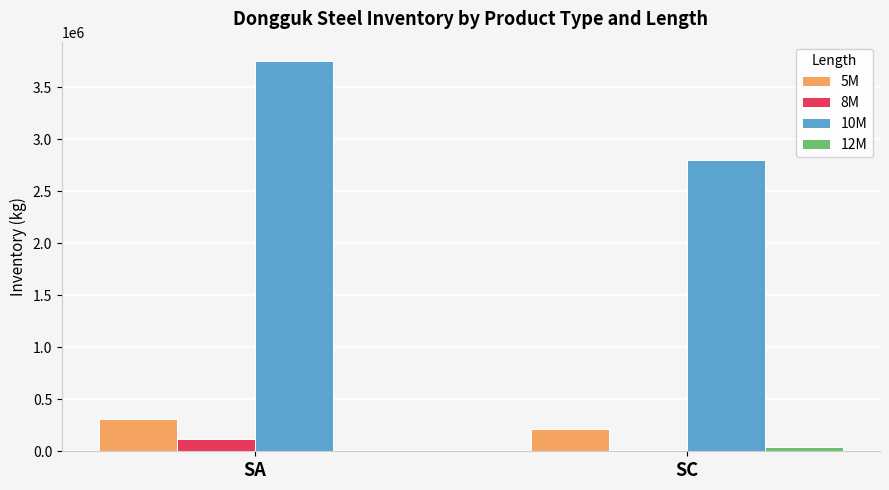

At which category is the sum across all series the highest?

SA